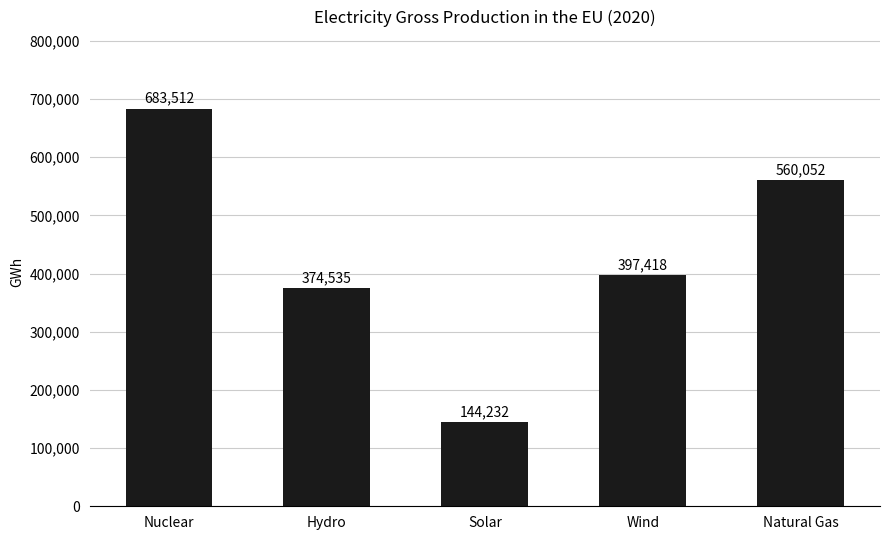

Rank the categories by value from lowest to highest.

Solar, Hydro, Wind, Natural Gas, Nuclear